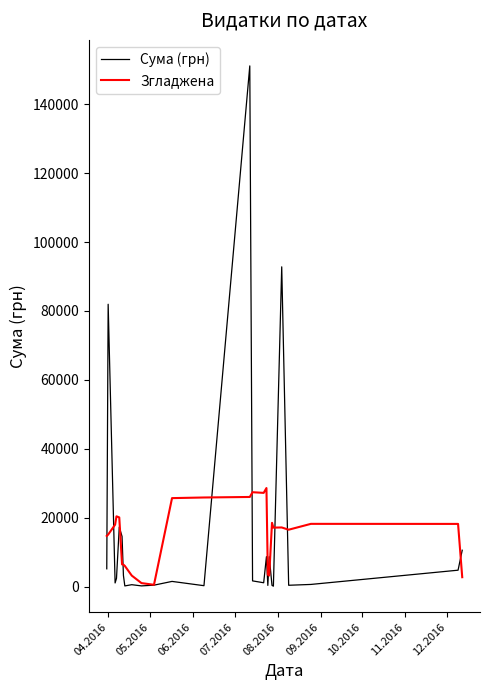

Rank the series by their maximum value, from lowest to highest.

Згладжена, Сума (грн)